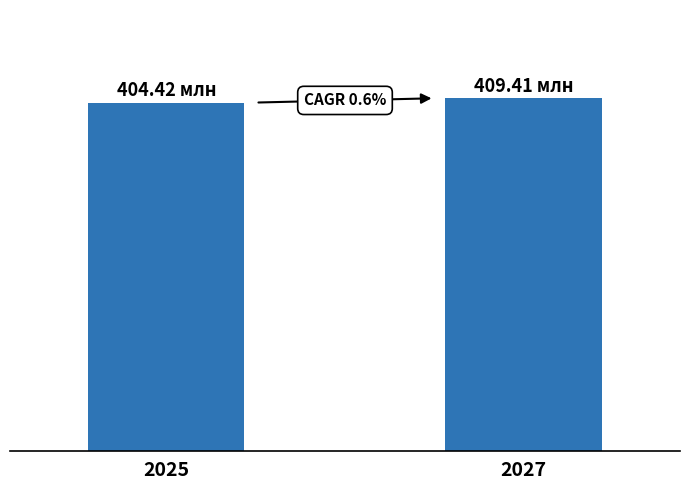

At which category does the chart reach its peak across all series?

2027